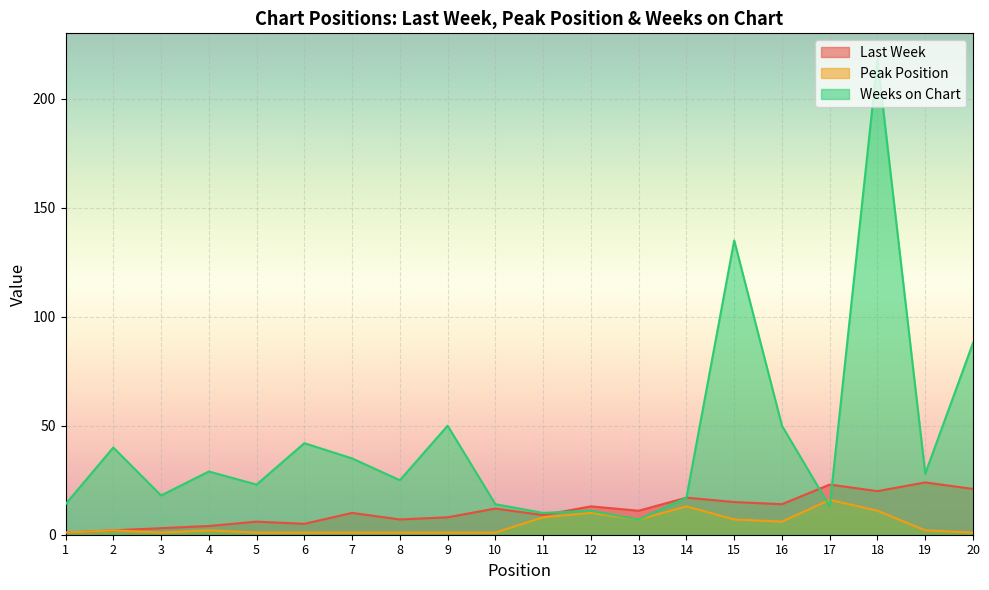

The Last Week series shows 5 at 6. True or false?

True